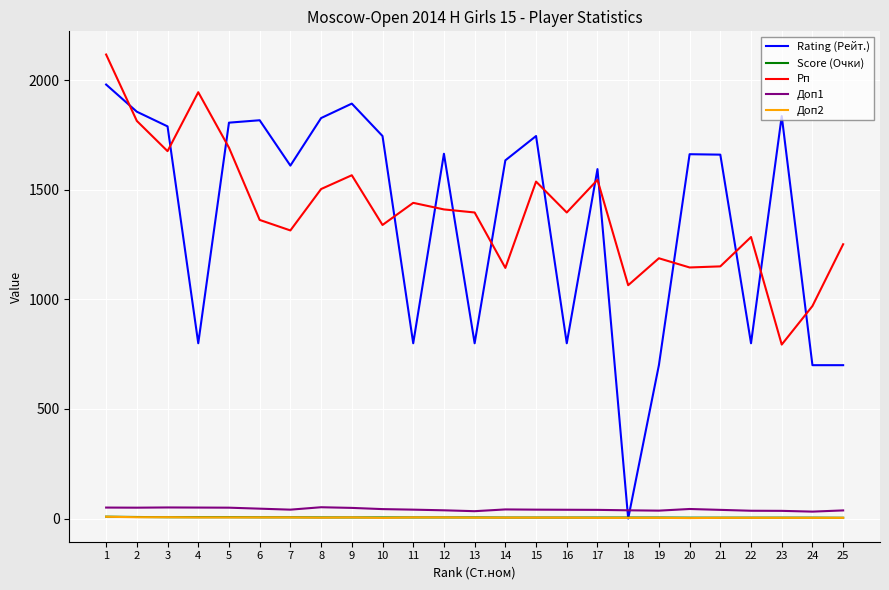

At which category is the sum across all series the highest?

1